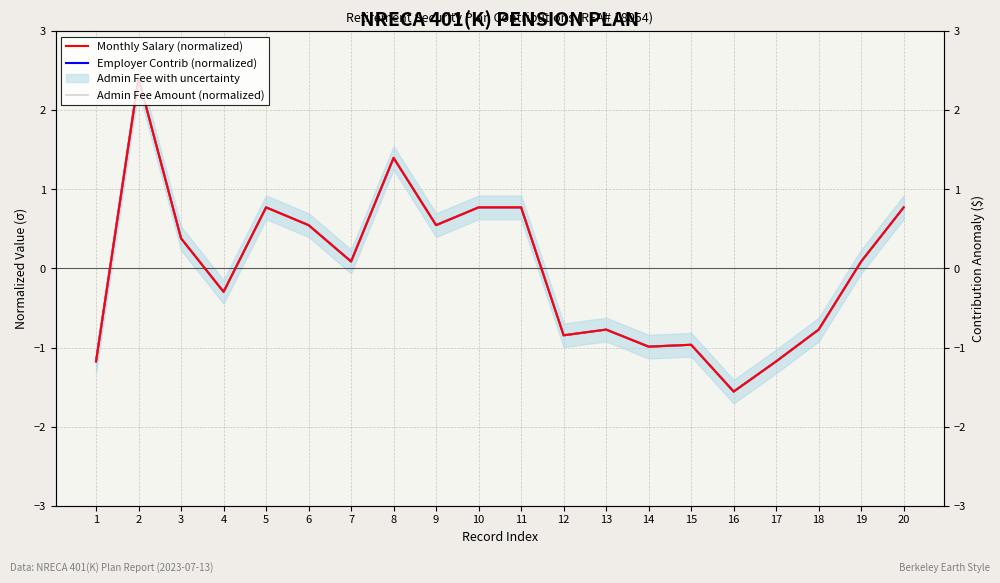

Is it true that Admin Fee Amount (normalized) equals -0.1 at 4?

False